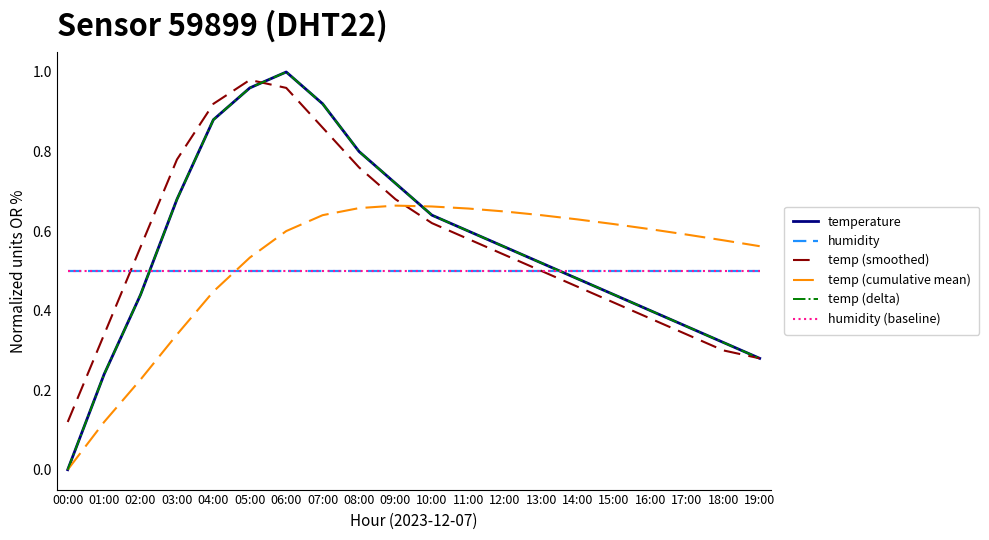

Is this an area chart (filled region under the line)?

No